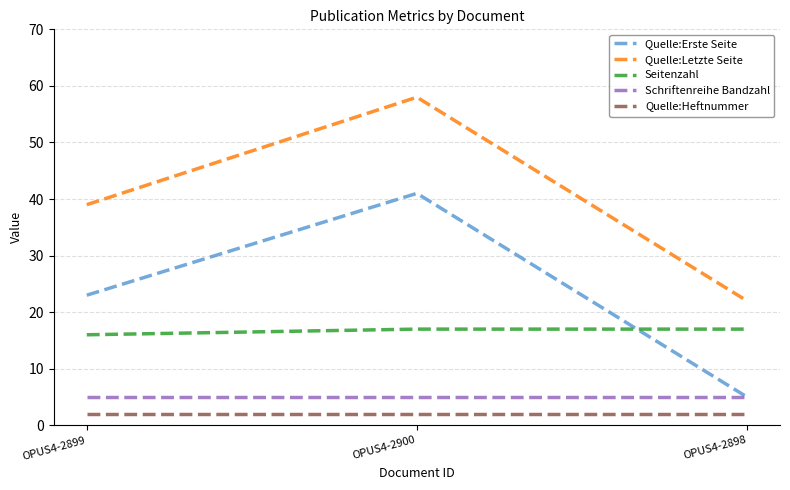

What is the minimum value for Schriftenreihe Bandzahl?

5